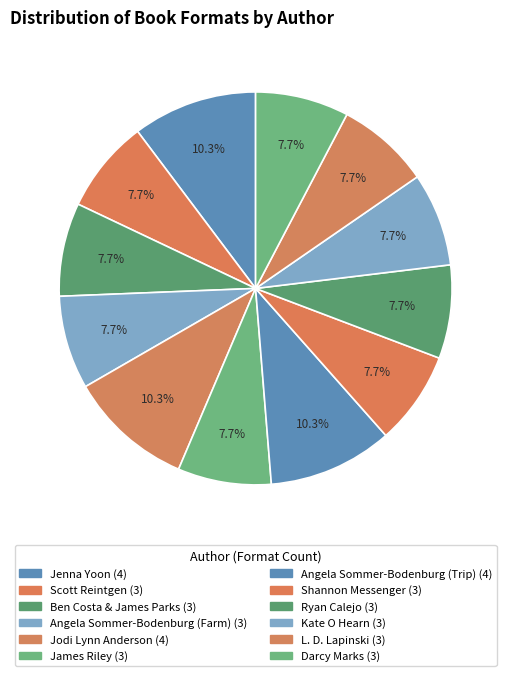

Does Ben Costa & James Parks account for over 50% of the chart?

No